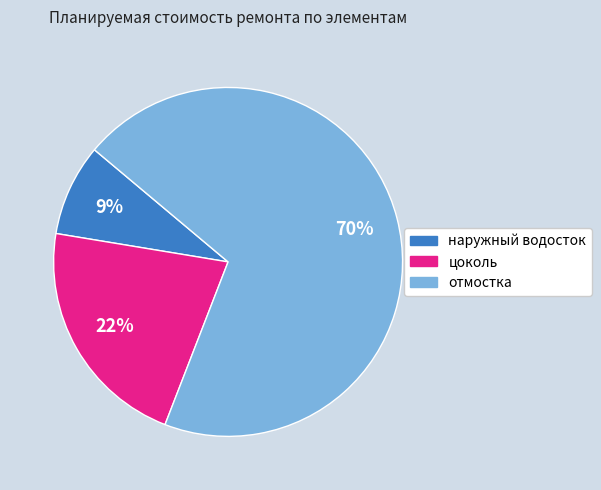

To the nearest percent, what is the combined percentage of наружный водосток and отмостка?

78%